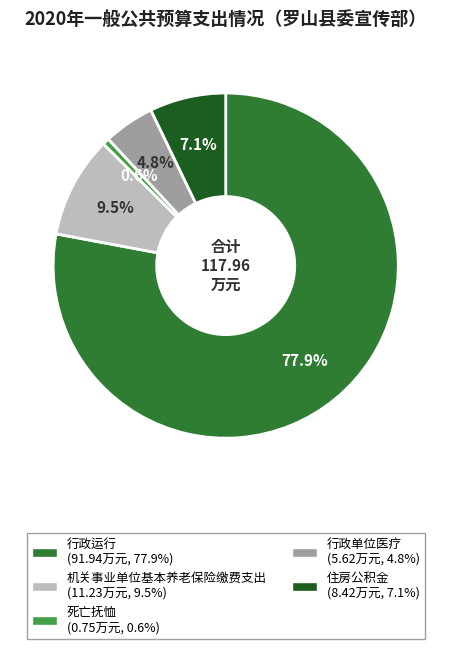

Count the number of slices in the pie.

5